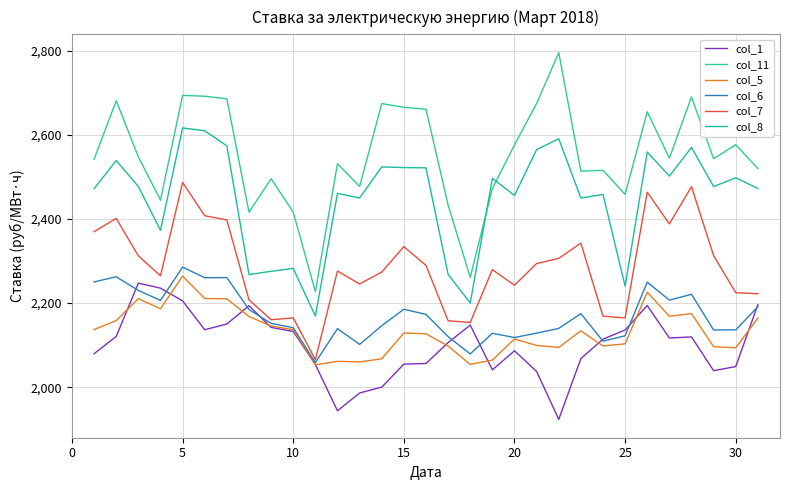

Is this an area chart (filled region under the line)?

No